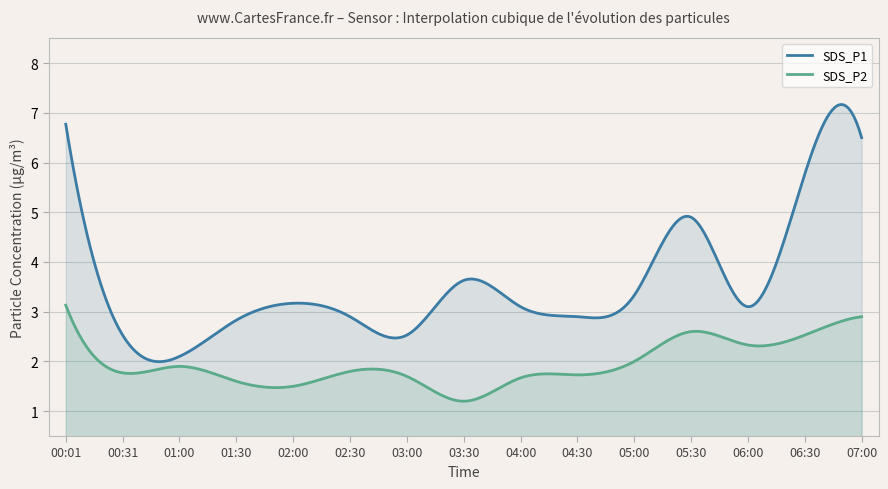

Reading left to right, what are all the values shown in this chart?

SDS_P1: 00:01=6.8	00:31=2.5	01:00=2.1	01:30=2.8	02:00=3.2	02:30=2.9	03:00=2.5	03:30=3.6	04:00=3.1	04:30=2.9	05:00=3.3	05:30=4.9	06:00=3.1	06:30=5.8	07:00=6.5
SDS_P2: 00:01=3.1	00:31=1.8	01:00=1.9	01:30=1.6	02:00=1.5	02:30=1.8	03:00=1.7	03:30=1.2	04:00=1.7	04:30=1.7	05:00=2.0	05:30=2.6	06:00=2.3	06:30=2.5	07:00=2.9